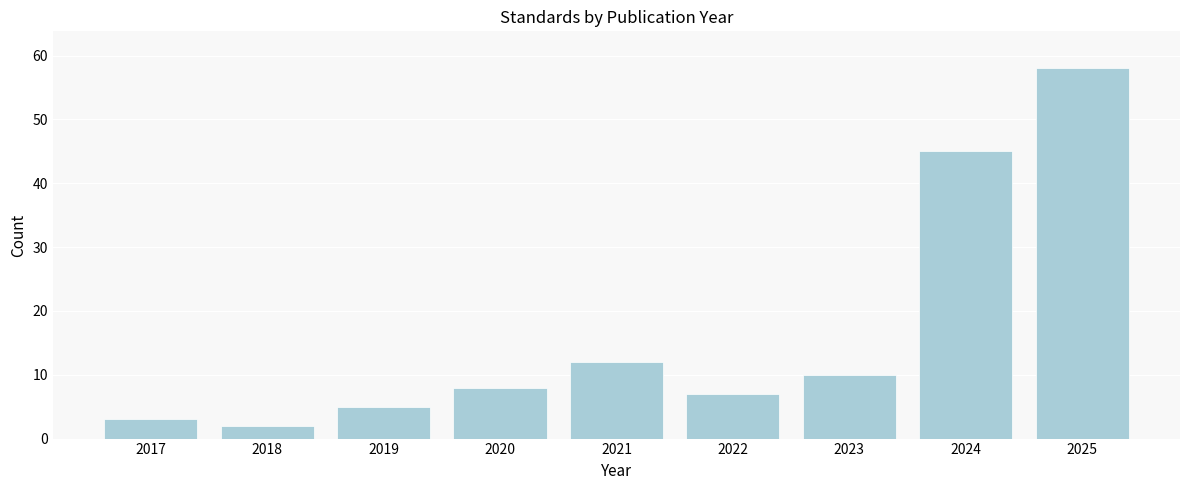

Reading left to right, extract all data points from this chart.

2017=3	2018=2	2019=5	2020=8	2021=12	2022=7	2023=10	2024=45	2025=58